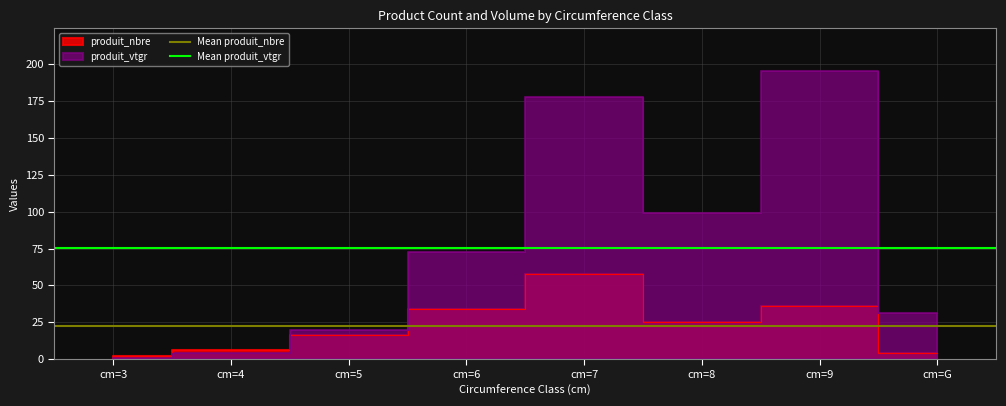

Rank the series by their average value, from lowest to highest.

Mean produit_nbre, Mean produit_vtgr